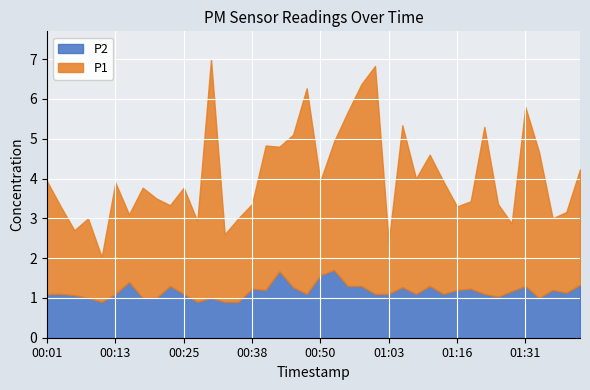

Which category has the lowest value in the P1 series?

00:11